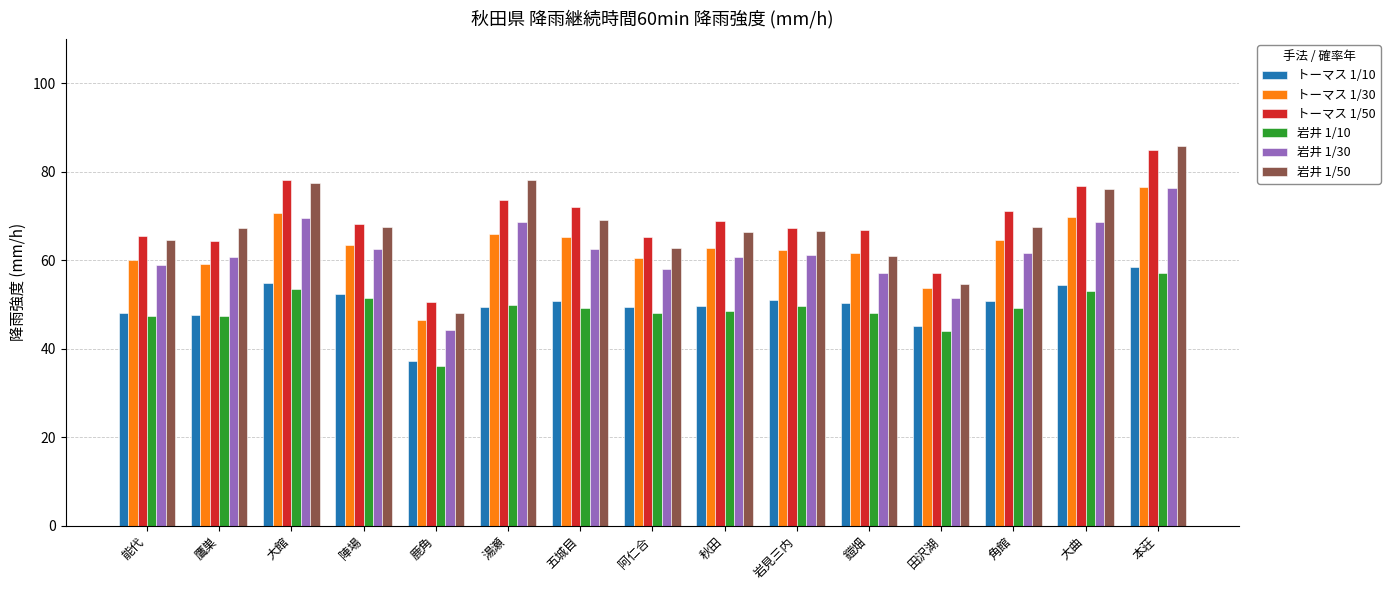

What is the minimum value for トーマス 1/50?

50.5